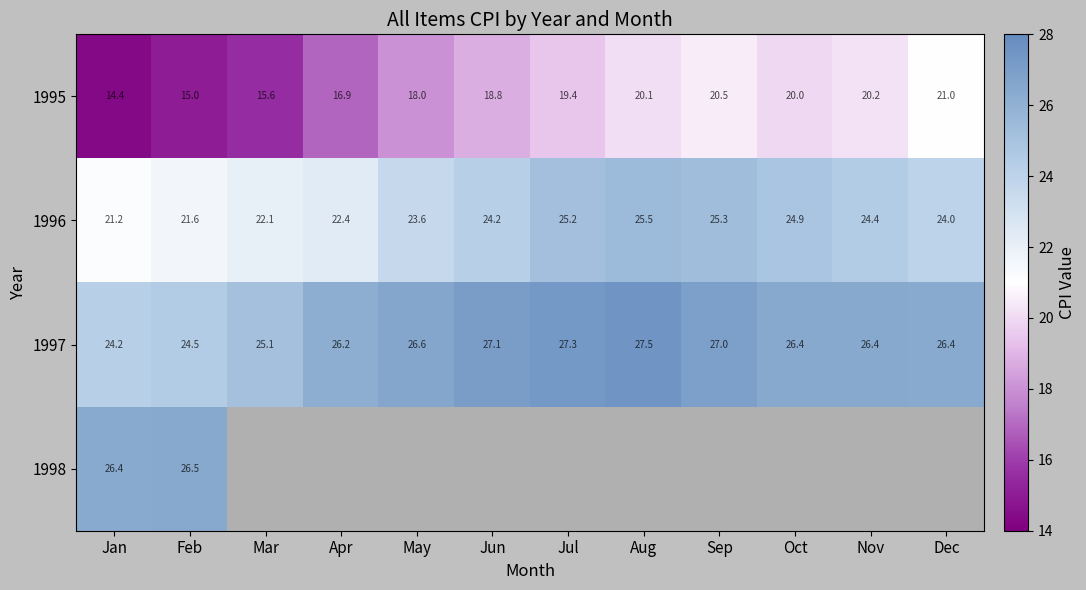

What is the difference between the 1995 values at Dec and Apr?

4.1